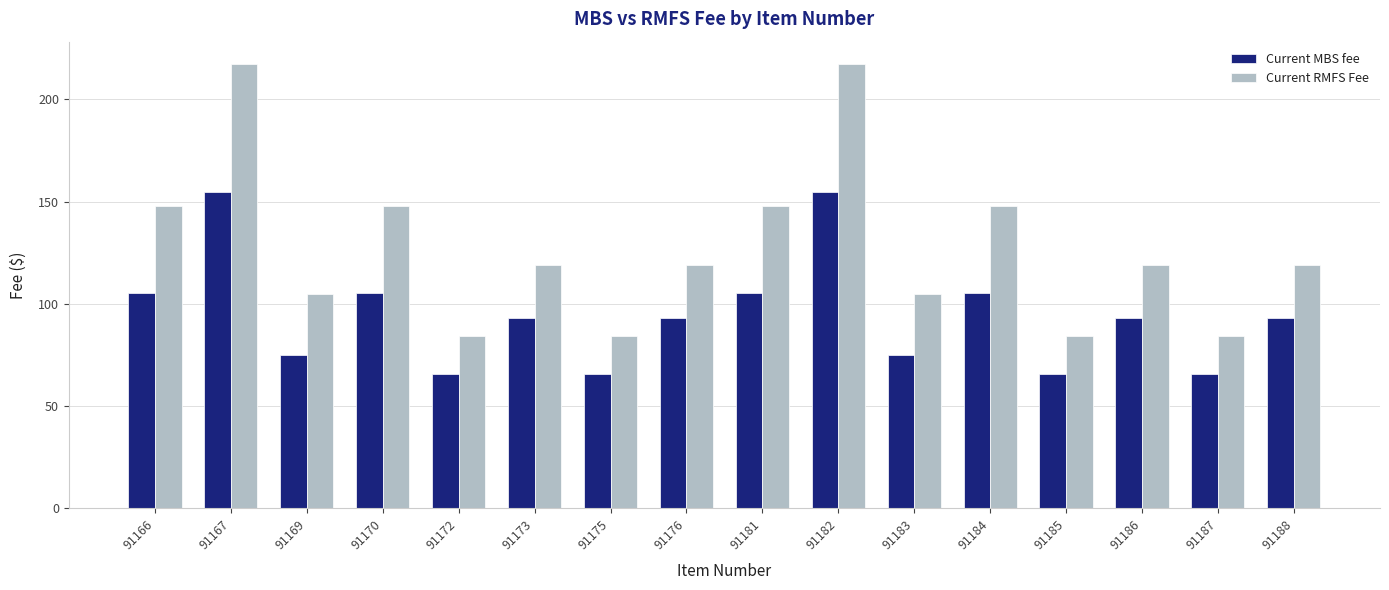

Does the chart contain stacked bars?

No